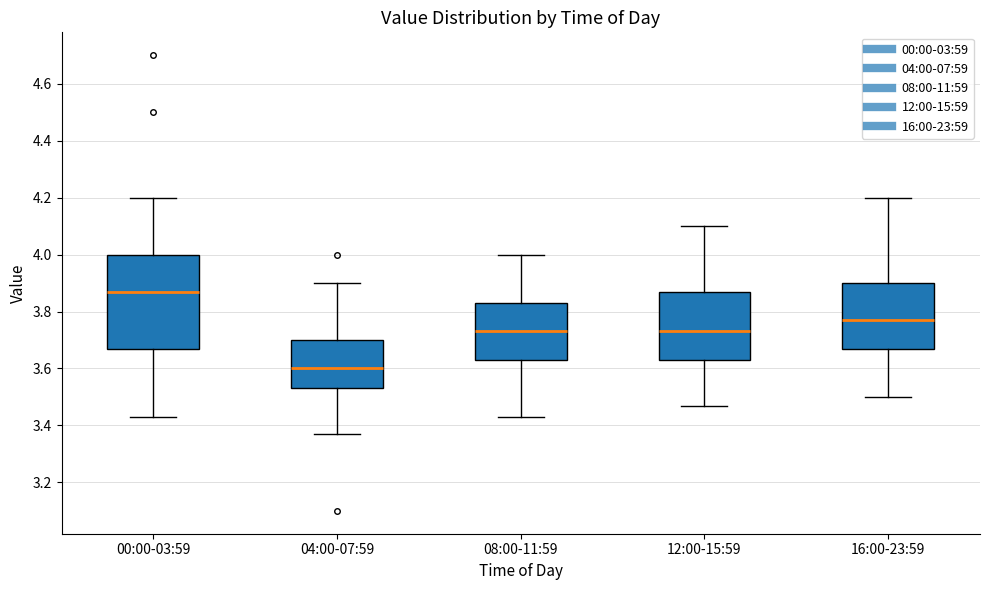

Which box's median line is the highest?

00:00-03:59